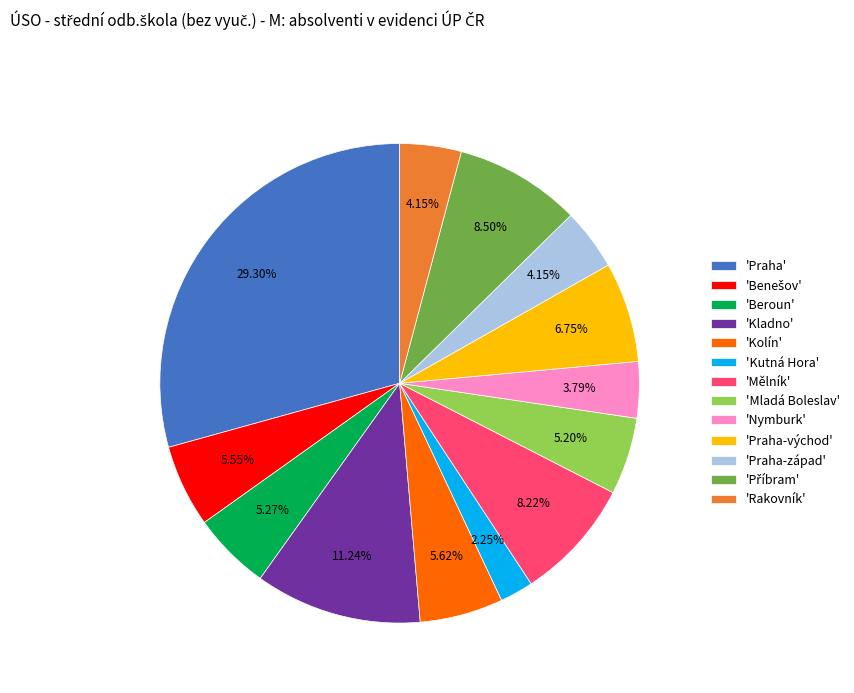

To the nearest percent, what is the difference between the largest and smallest slice percentages?

27%